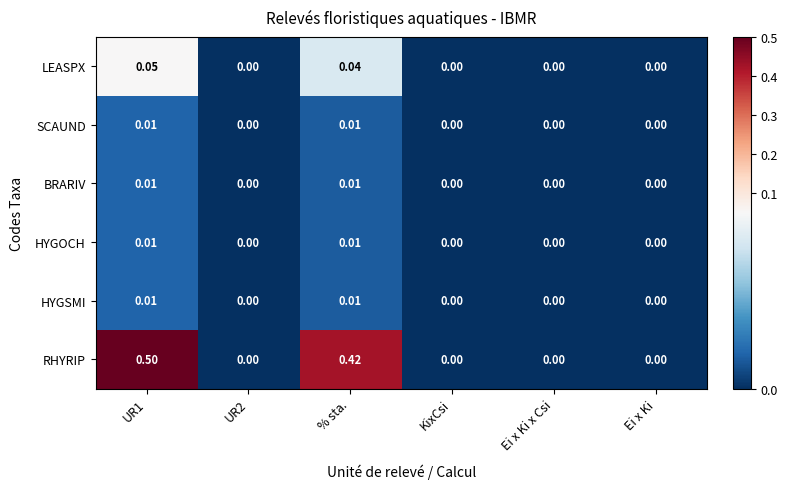

Which series has the largest range (max minus min)?

RHYRIP